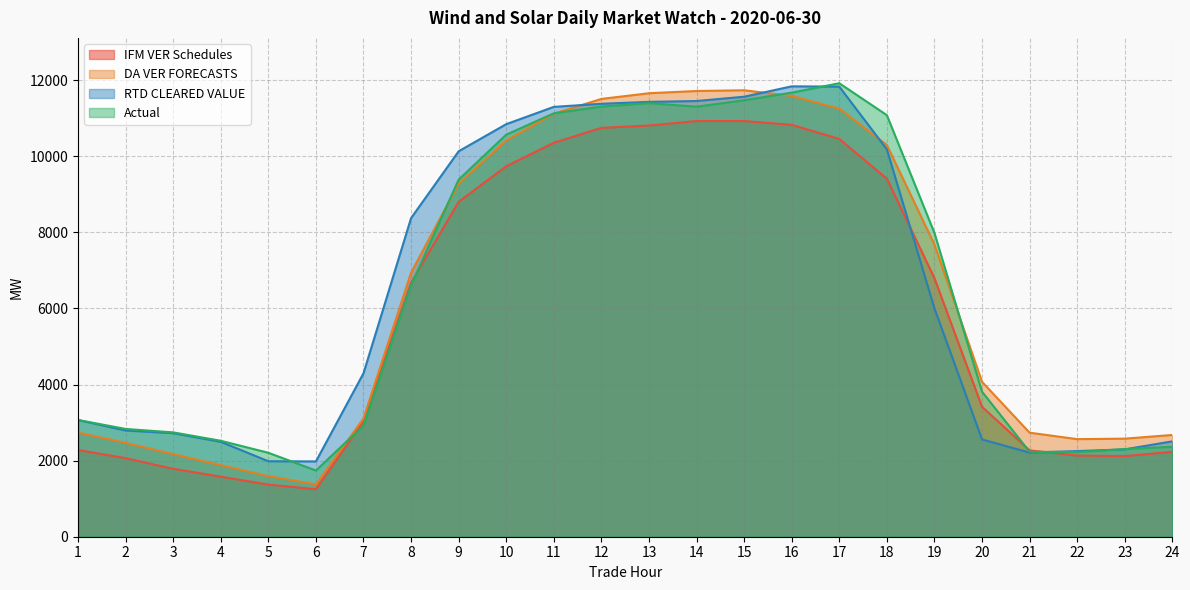

What are all the series names shown in the legend?

IFM VER Schedules, DA VER FORECASTS, RTD CLEARED VALUE, Actual